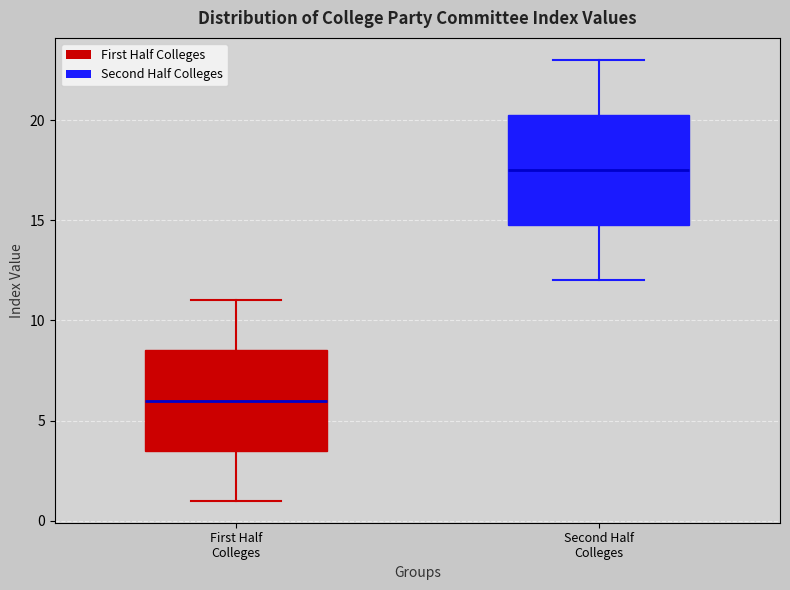

Reading left to right, transcribe this box plot: for each box, give where its median line is, the range the box spans, and where its two whiskers end, as read against the y-axis. The values are not printed on the chart, so give them approximately, as read against the axis.

First Half Colleges: median 6.0, box 3.5 to 8.5, whiskers 1.0 to 11.0
Second Half Colleges: median 17.5, box 15.0 to 20.5, whiskers 12.0 to 23.0